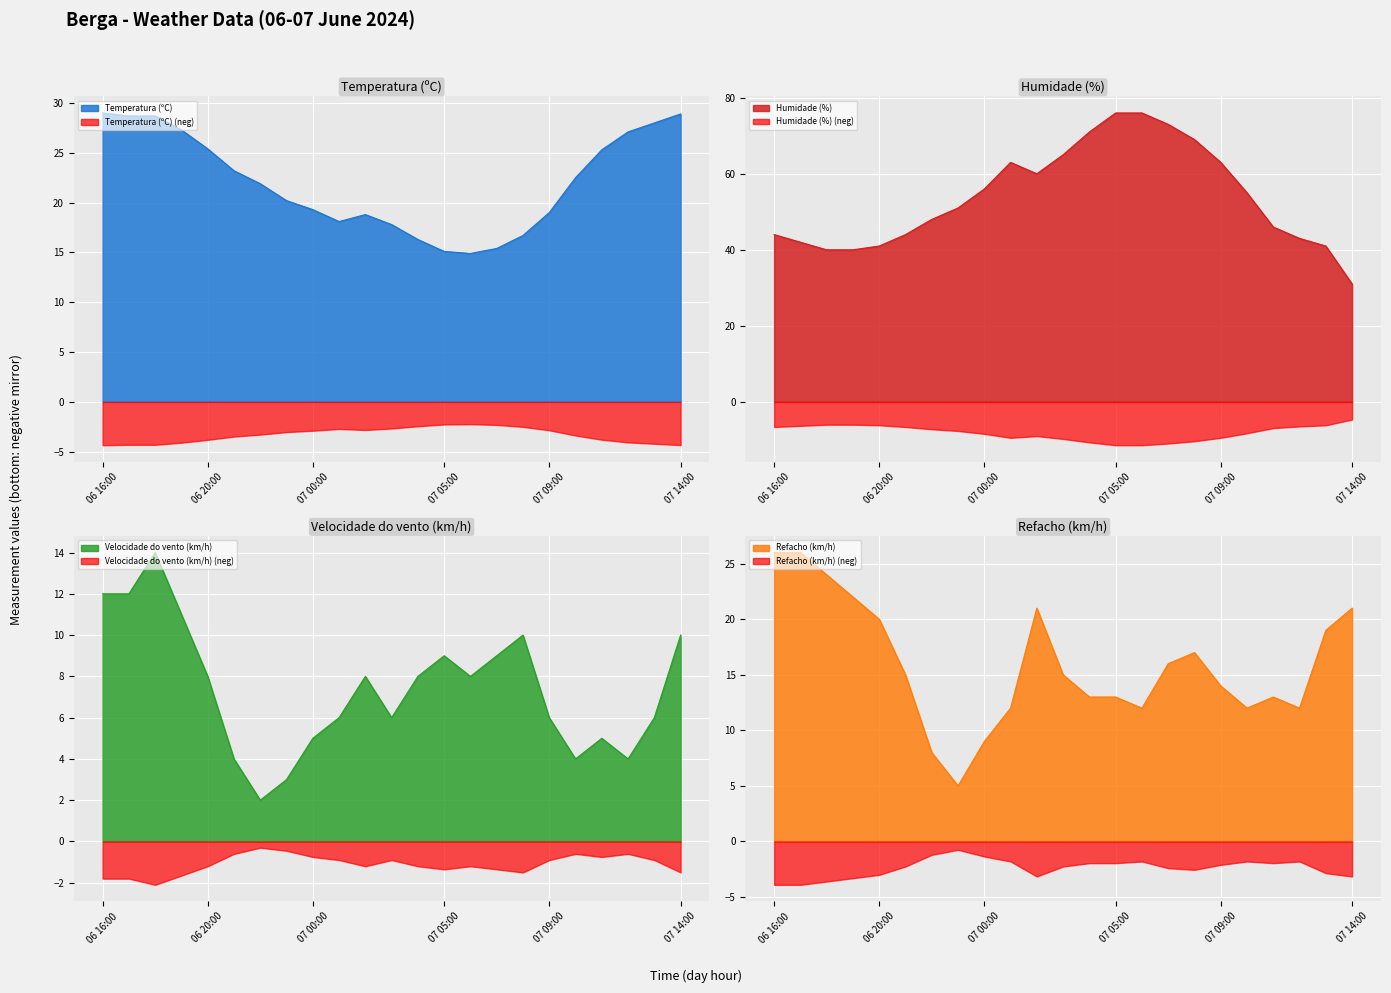

The value of Temperatura (ºC) at 07 14:00 is 28.9. True or false?

True